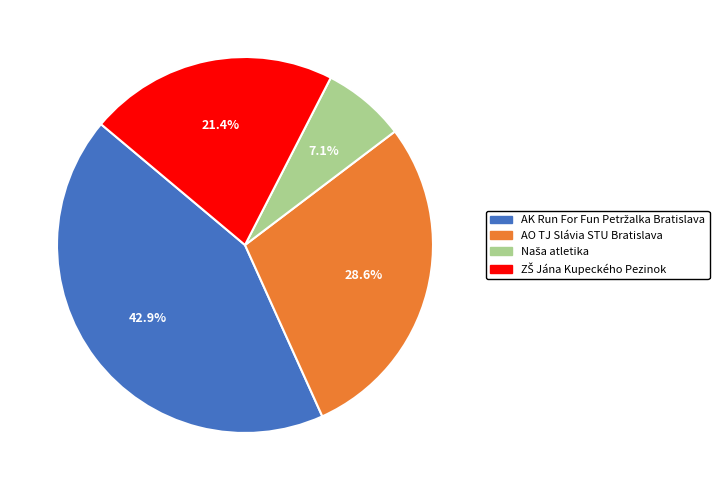

Does any single category account for the majority?

No